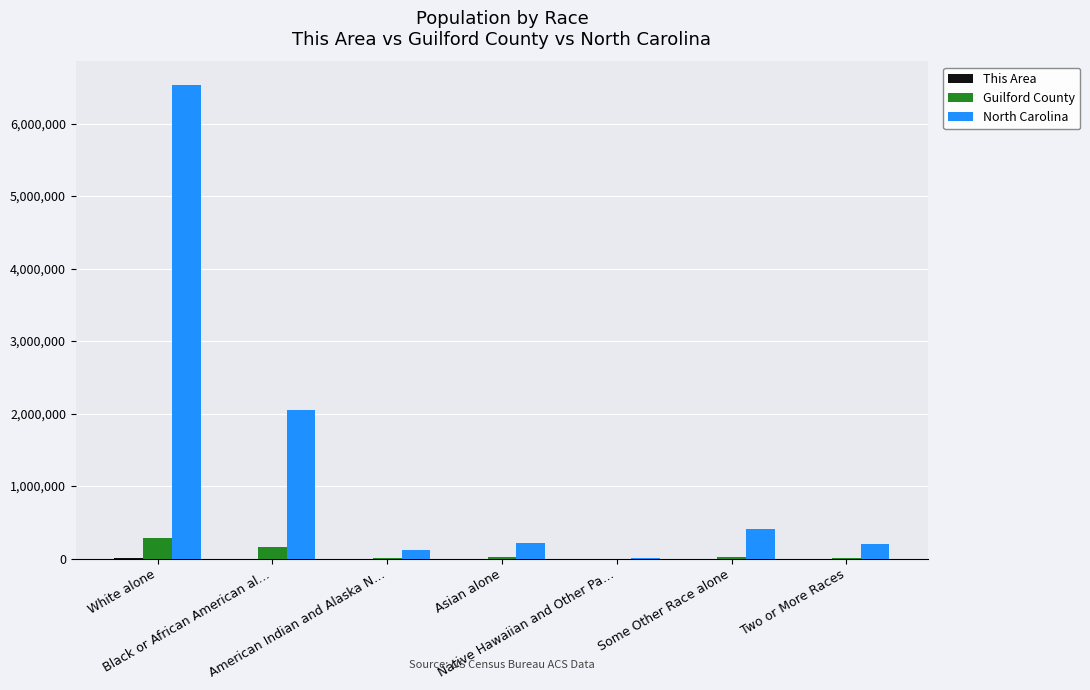

Where does the North Carolina series first go above 208962?

White alone